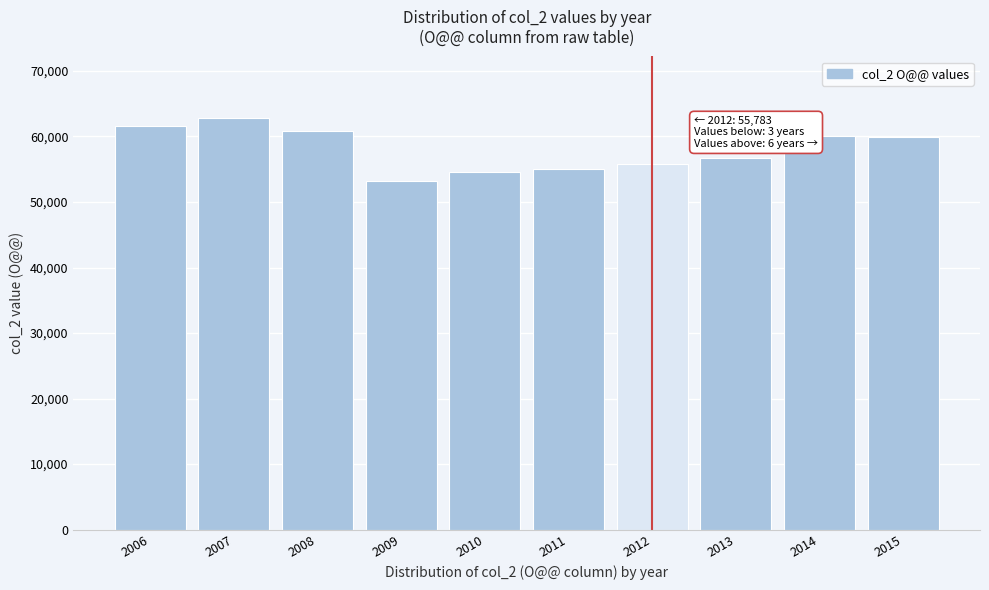

What is the greatest value displayed?

62793